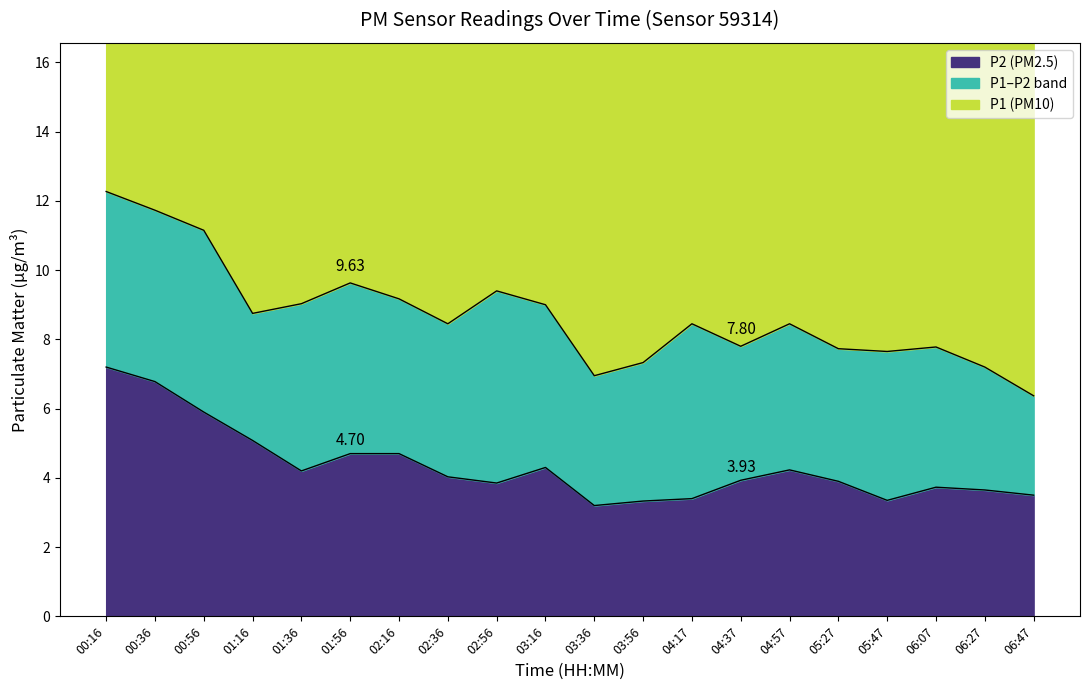

Rank the series by their average value, from lowest to highest.

P2, P1